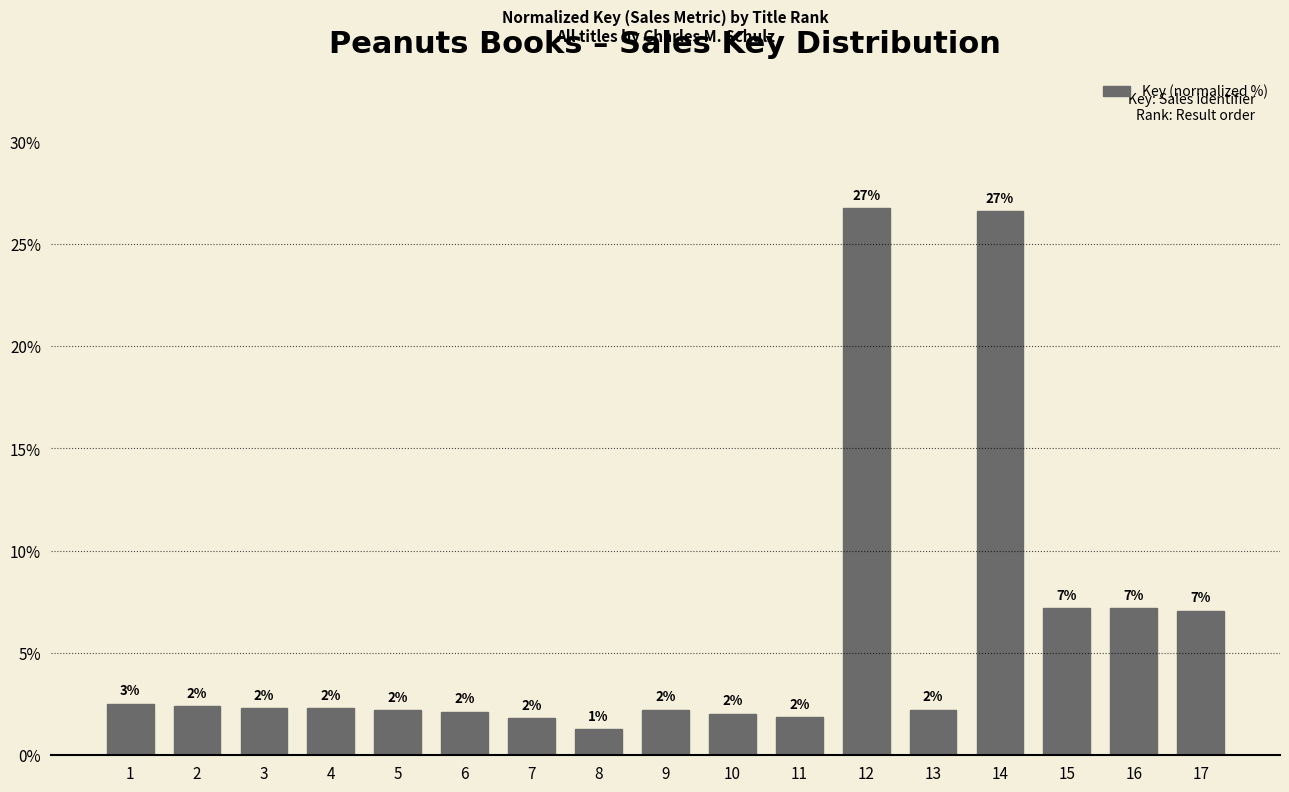

Where is the data nearest to the value 14?

16